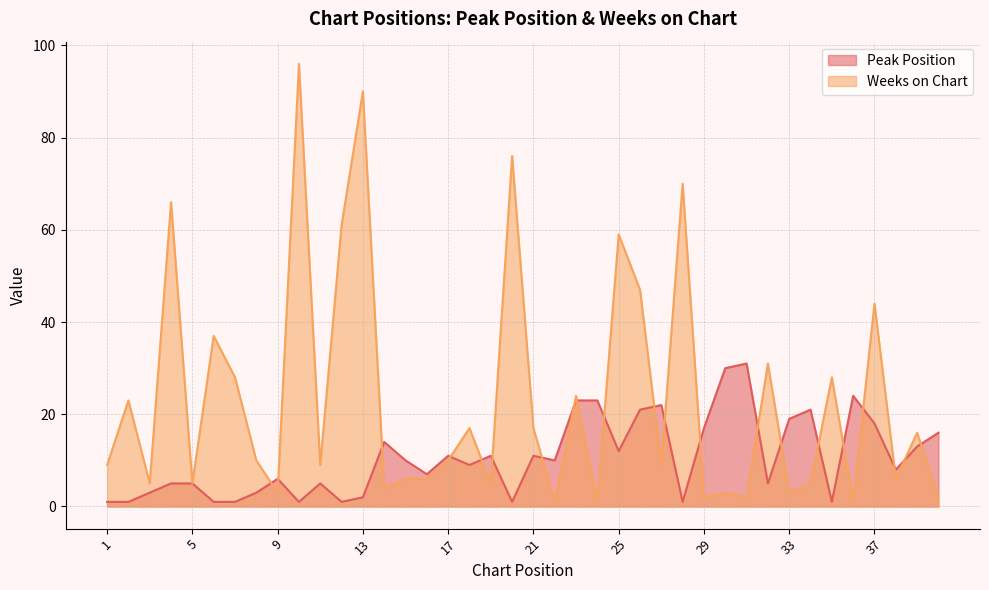

Is it true that Peak Position equals 11 at 37?

False